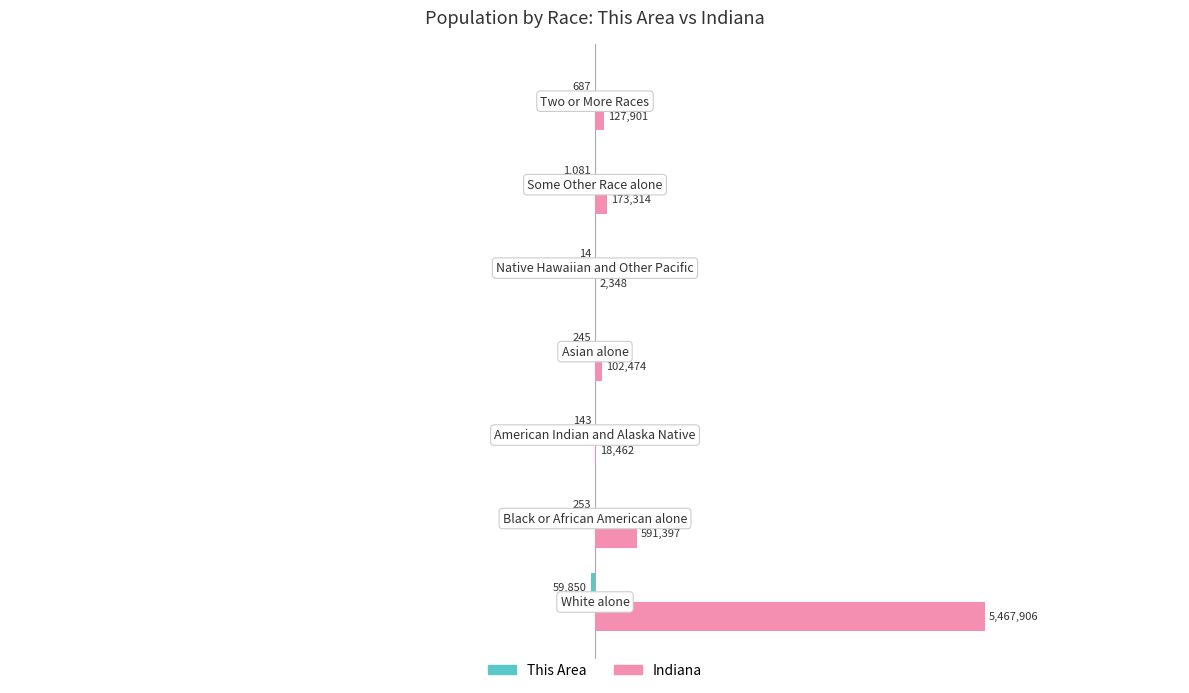

Reading left to right, extract all data points from this chart.

This Area: −10=-59850	−8=-253	−6=-143	−4=-245	−2=-14	0=-1081	2=-687
Indiana: −10=5467906	−8=591397	−6=18462	−4=102474	−2=2348	0=173314	2=127901